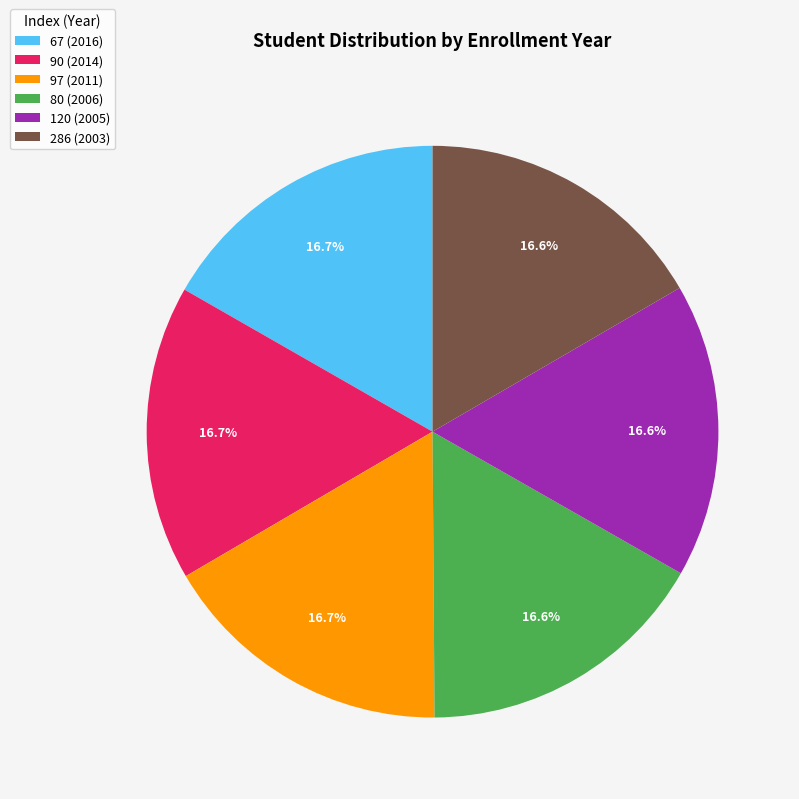

To the nearest percent, what portion does 120 (2005) represent?

17%